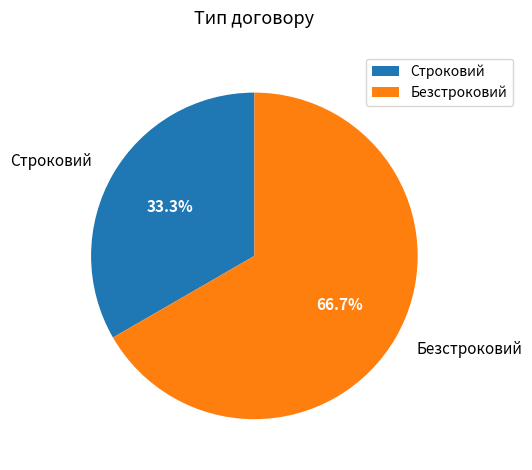

Does Строковий account for over 50% of the chart?

No